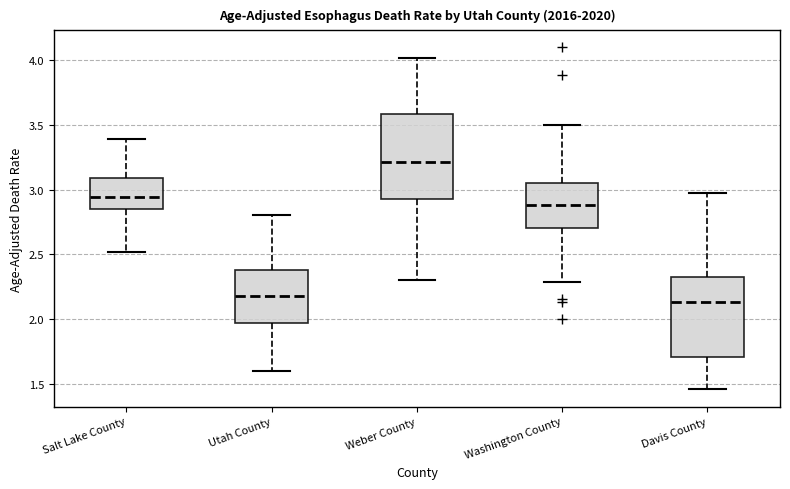

Reading left to right, transcribe this box plot: for each box, give where its median line is, the range the box spans, and where its two whiskers end, as read against the y-axis. The values are not printed on the chart, so give them approximately, as read against the axis.

Salt Lake County: median 2.95, box 2.85 to 3.10, whiskers 2.50 to 3.40
Utah County: median 2.20, box 1.95 to 2.40, whiskers 1.60 to 2.80
Weber County: median 3.20, box 2.95 to 3.60, whiskers 2.30 to 4.00
Washington County: median 2.90, box 2.70 to 3.05, whiskers 2.30 to 3.50
Davis County: median 2.15, box 1.70 to 2.35, whiskers 1.45 to 3.00